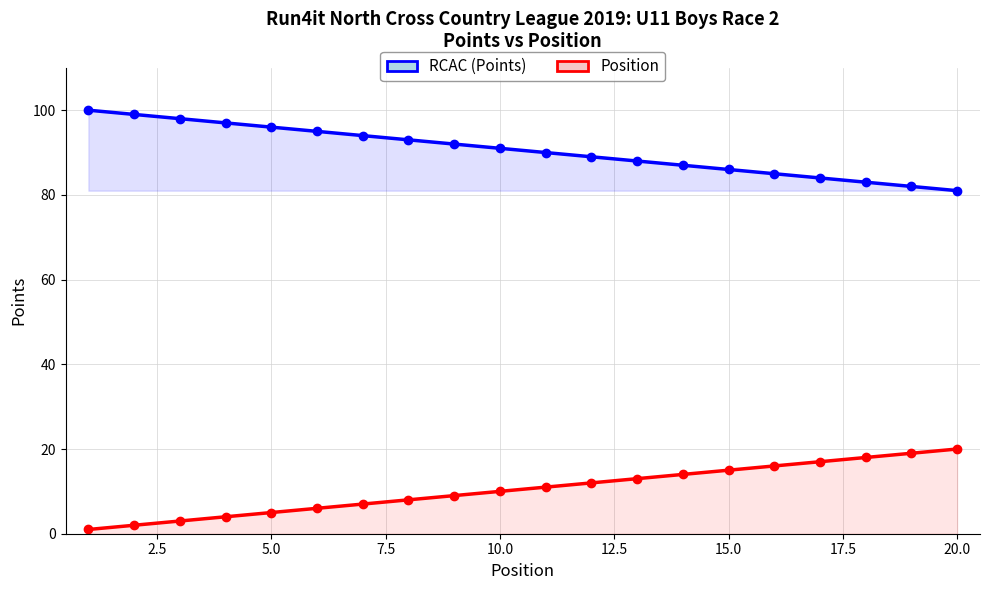

How many lines are shown in the chart?

2